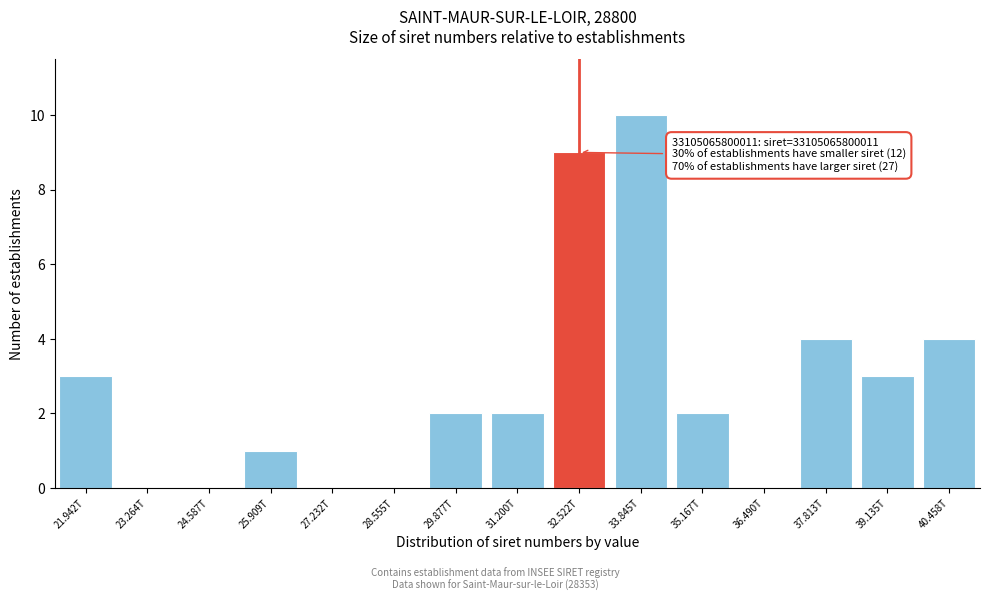

Reading left to right, transcribe all the data shown in this chart.

21.942T=3	23.264T=0	24.587T=0	25.909T=1	27.232T=0	28.555T=0	29.877T=2	31.200T=2	32.522T=9	33.845T=10	35.167T=2	36.490T=0	37.813T=4	39.135T=3	40.458T=4